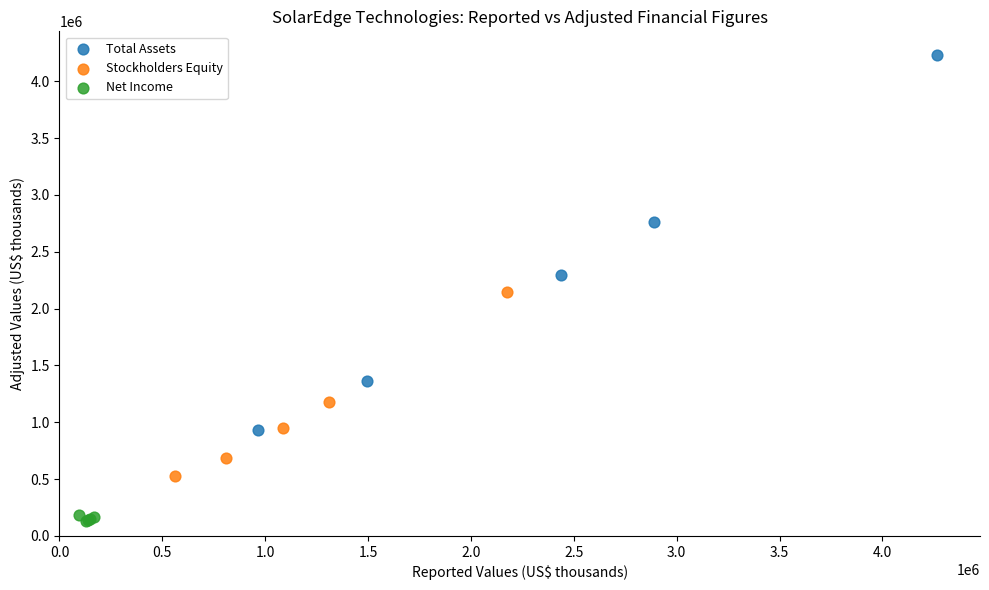

Which series has the largest Y range (max minus min)?

Total Assets